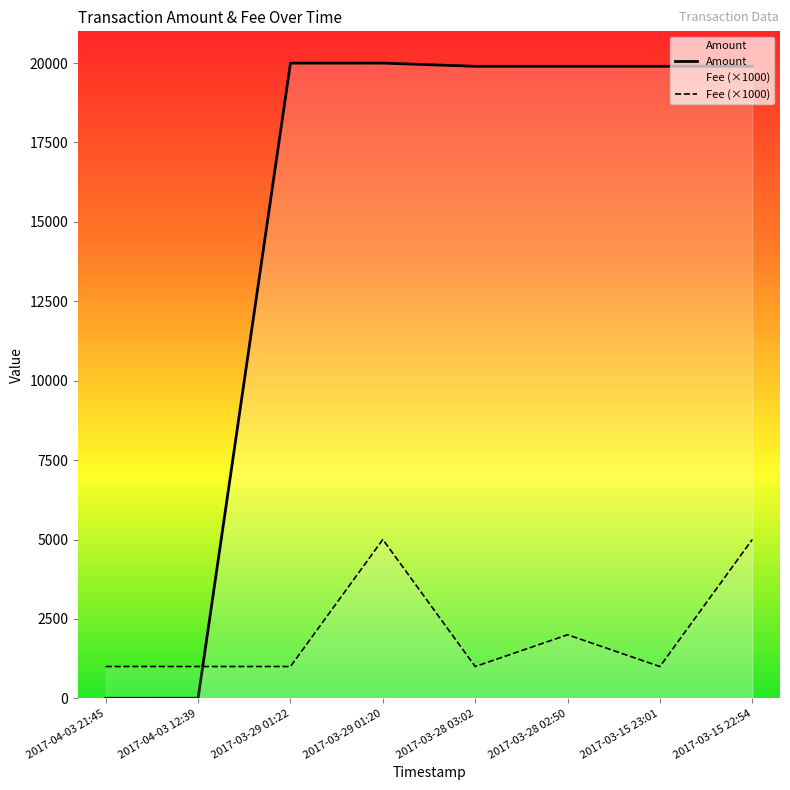

Reading right to left, transcribe all the data shown in this chart.

Amount: 19900.0	19899.0	19900.0	19899.0	20000.0	19999.0	2.0	1.0
Fee (×1000): 5000.0	1000.0	2000.0	1000.0	5000.0	1000.0	1000.1	1000.0